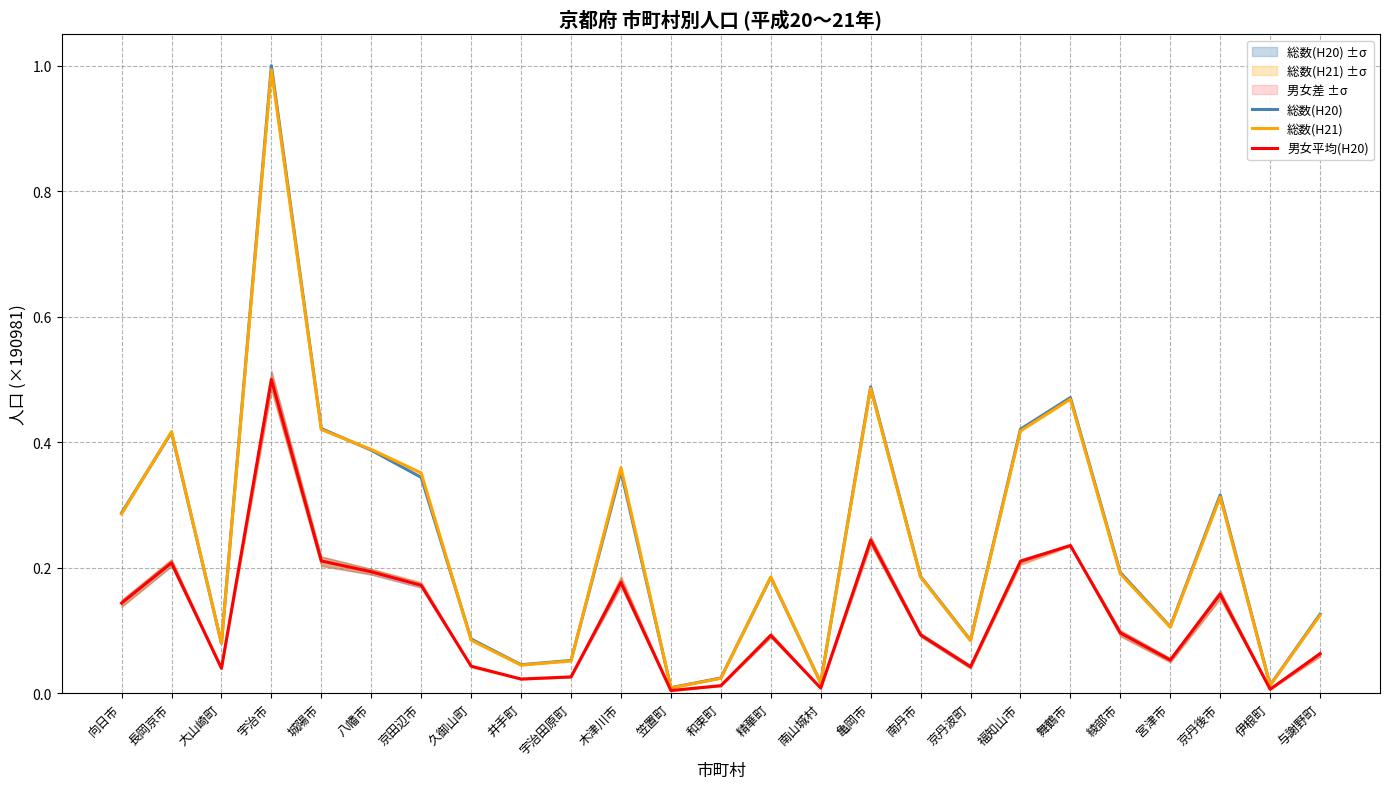

How many series are shown in this chart?

3